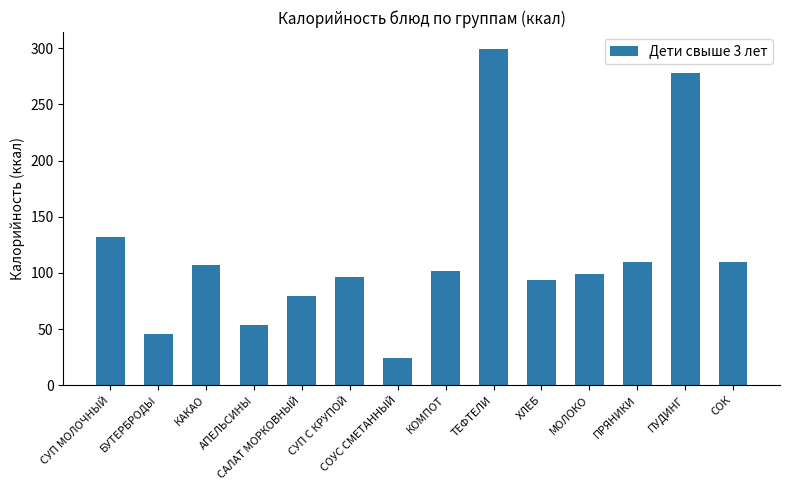

What is the value of the 10th bar from the left?

94.0